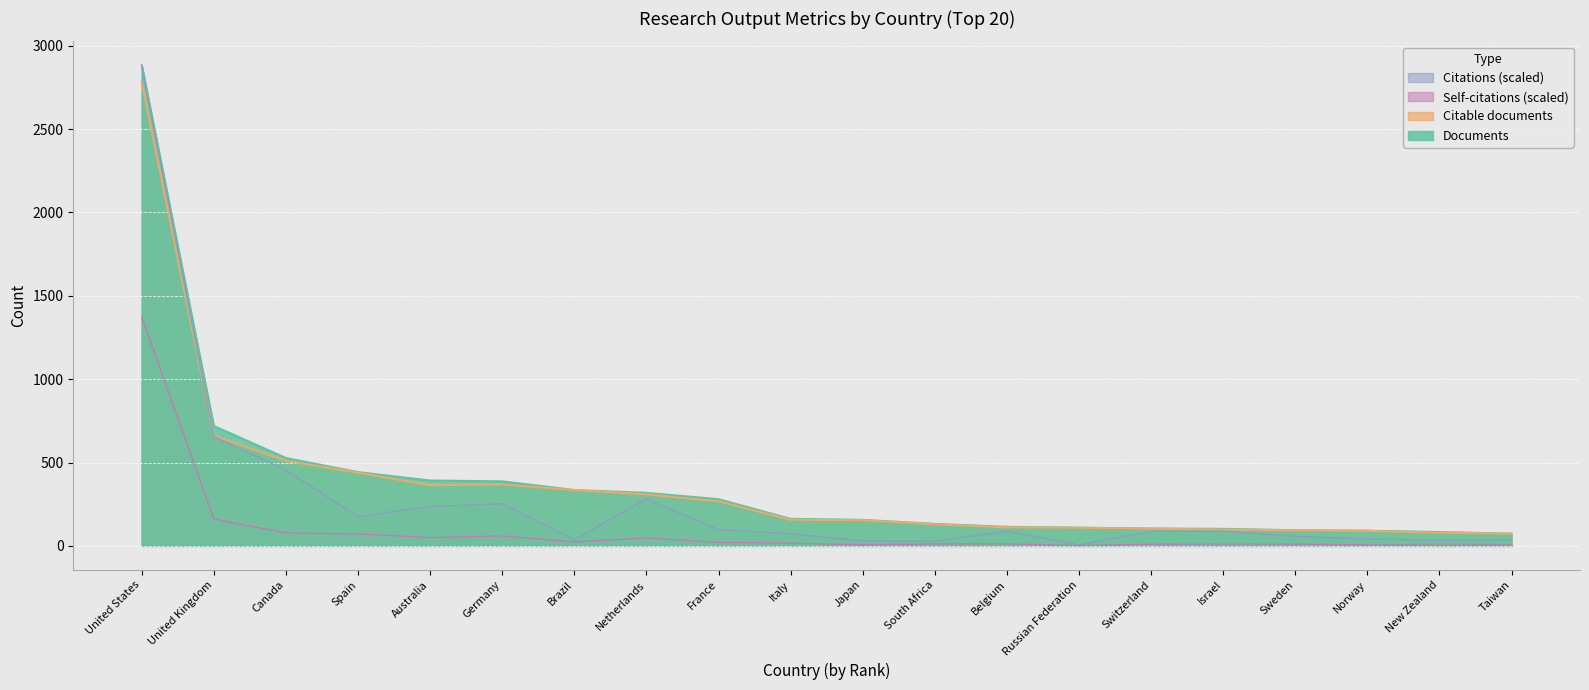

What is the difference between the highest and lowest values at Canada?

449.4